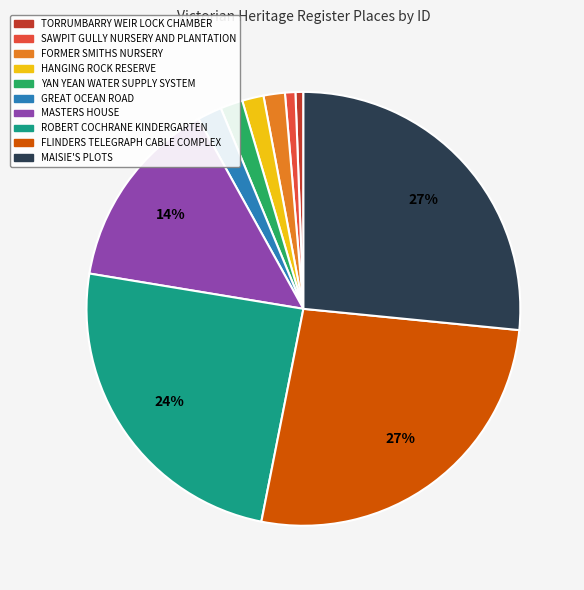

How many slices are in this pie chart?

10